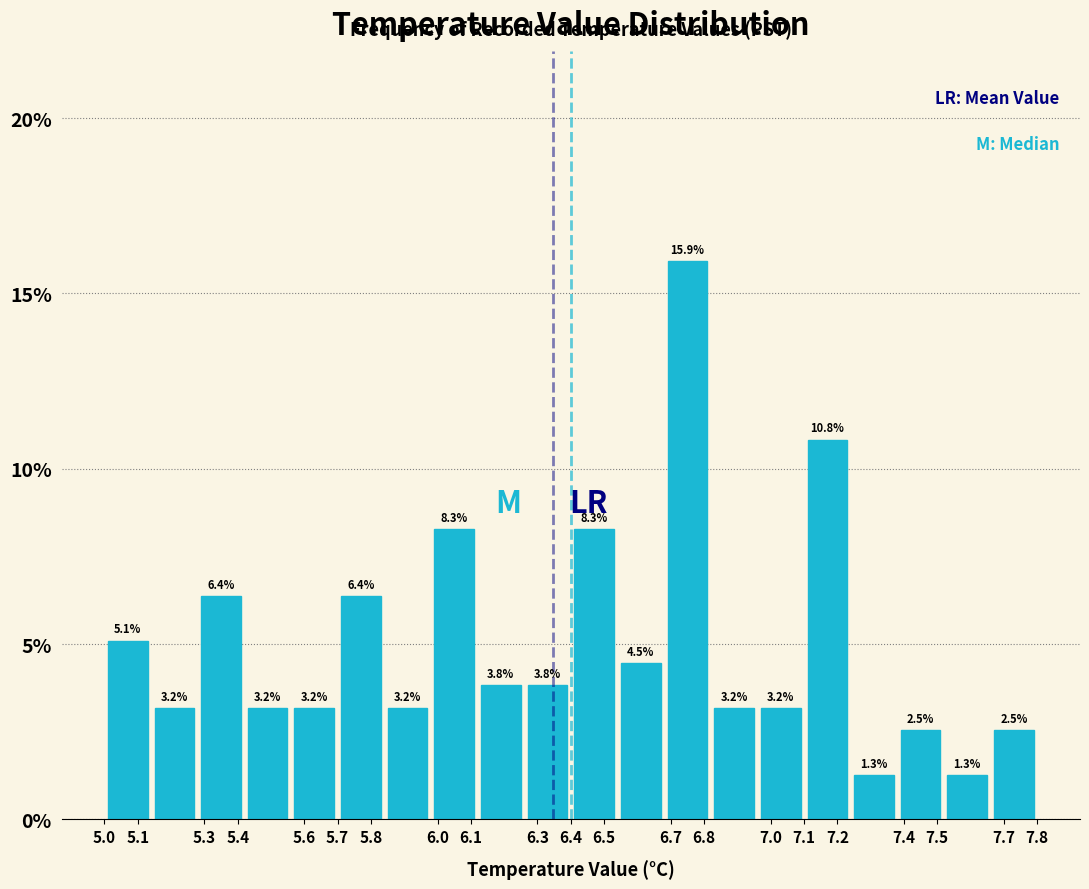

Which range on the x-axis has the tallest bar?

6.68 to 6.82